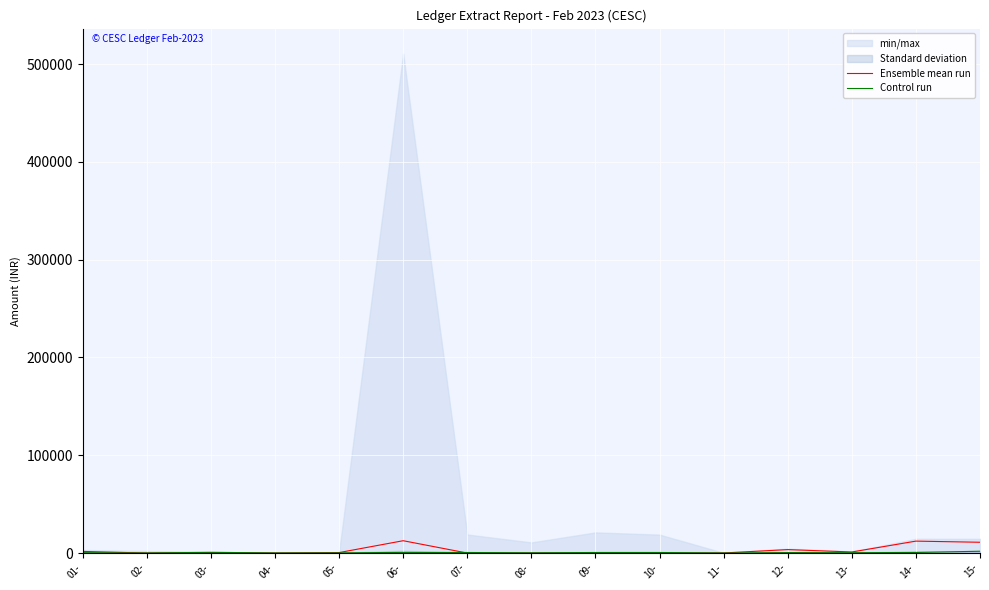

Reading left to right, what are all the values shown in this chart?

Ensemble mean run: 01-=1649.9	02-=0.0	03-=511.8	04-=36.0	05-=478.8	06-=12600.0	07-=0.0	08-=0.0	09-=0.0	10-=0.0	11-=69.0	12-=3524.5	13-=1090.6	14-=12187.5	15-=11021.6
Control run: 01-=345.0	02-=85.0	03-=736.2	04-=85.0	05-=187.5	06-=660.0	07-=550.0	08-=240.0	09-=550.0	10-=550.0	11-=80.0	12-=468.8	13-=343.8	14-=575.0	15-=1840.0